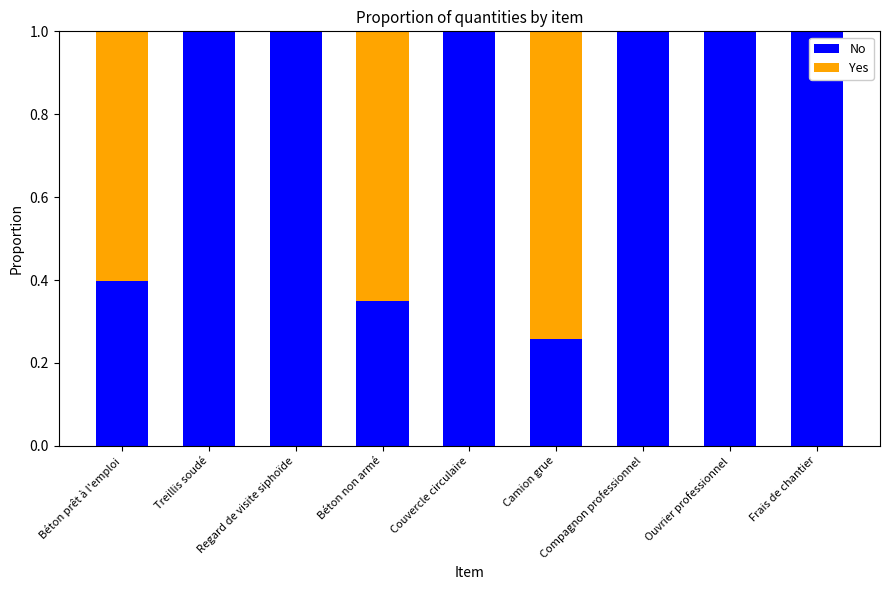

What is the sum of all No values?

7.0